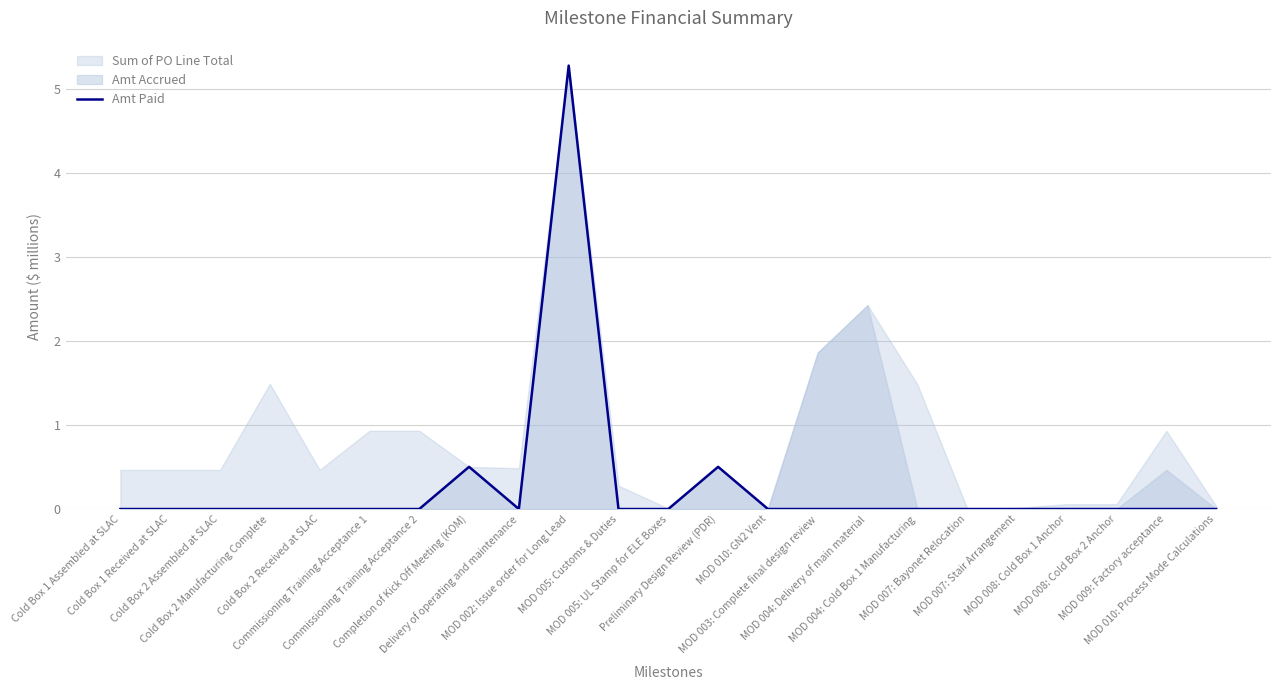

How many values exceed 0?

3